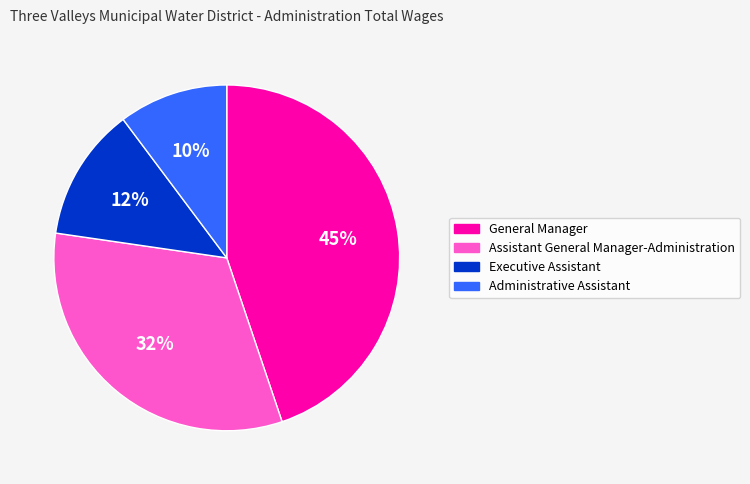

Approximately how many times larger is the value at Executive Assistant compared to Administrative Assistant?

1.2